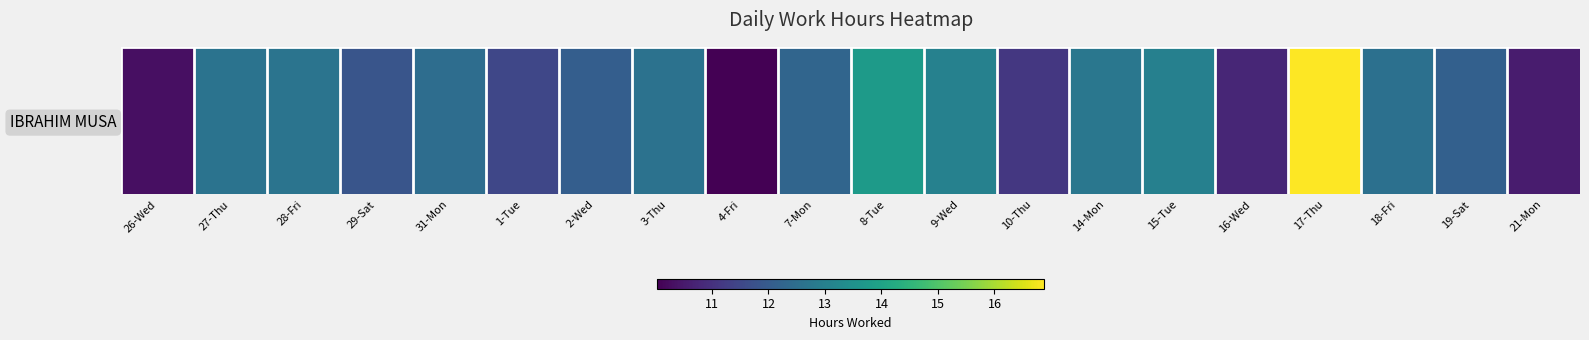

What is the greatest value displayed?

16.9